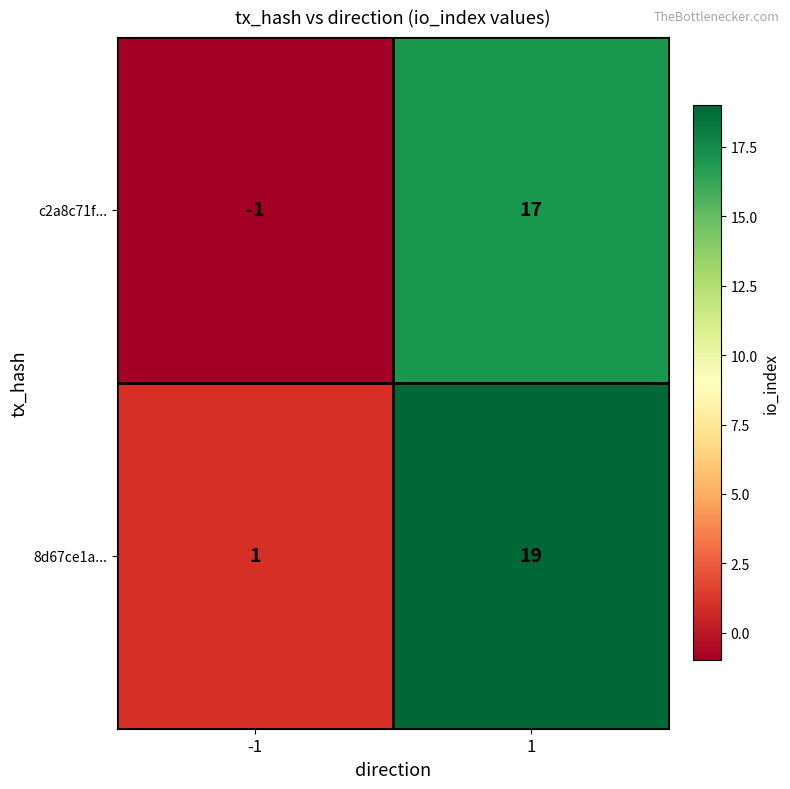

How many data points does each series have?

2